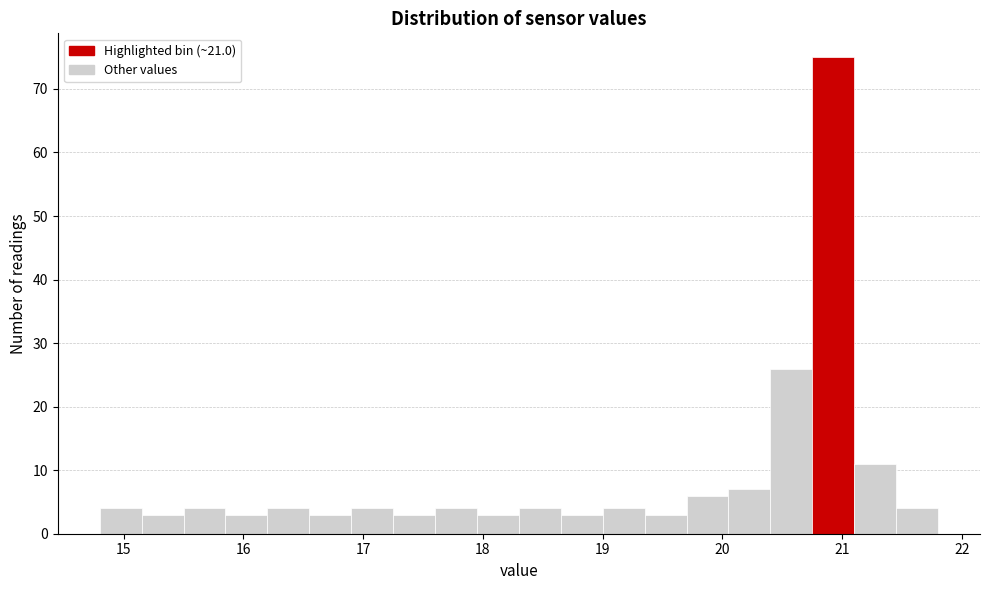

Read against the x-axis, roughly where is the centre of the tallest bar?

20.9